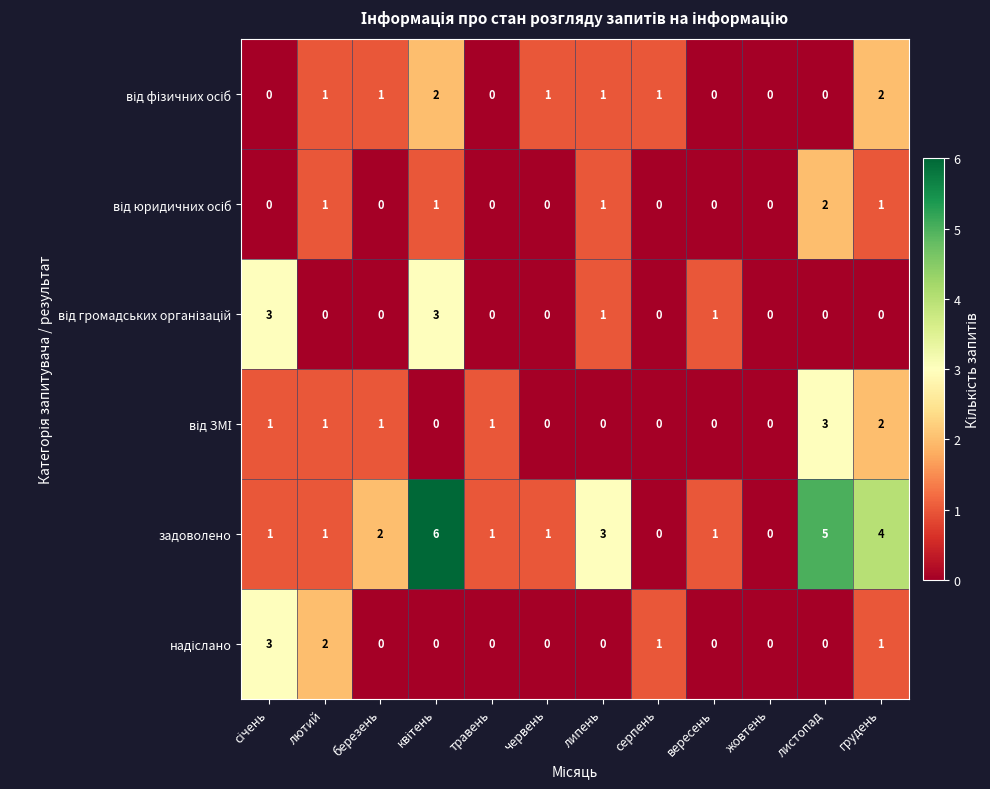

Which series has the largest total across all categories?

задоволено